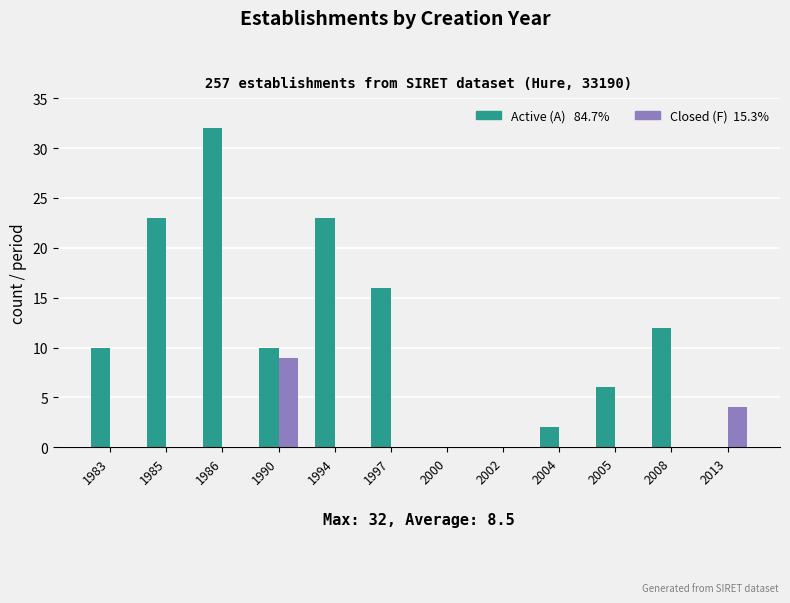

Reading left to right, what are all the values shown in this chart?

Active (A): 1983=10	1985=23	1986=32	1990=10	1994=23	1997=16	2000=0	2002=0	2004=2	2005=6	2008=12	2013=0
Closed (F): 1983=0	1985=0	1986=0	1990=9	1994=0	1997=0	2000=0	2002=0	2004=0	2005=0	2008=0	2013=4